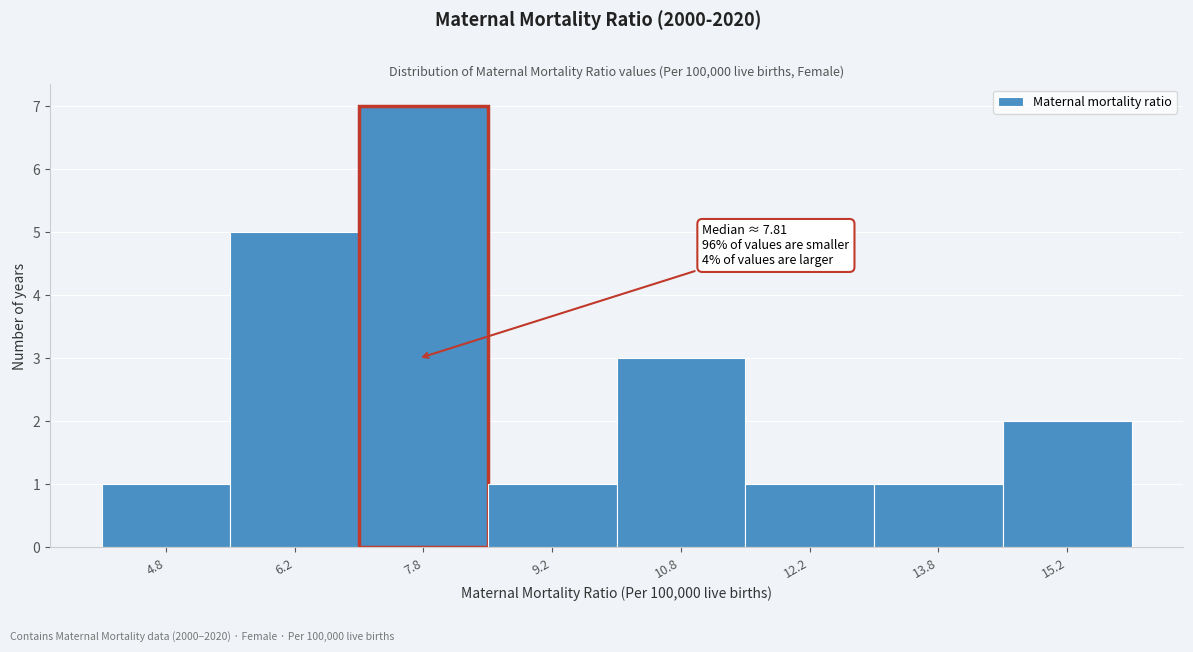

Which range on the x-axis has the tallest bar?

7.0 to 8.5